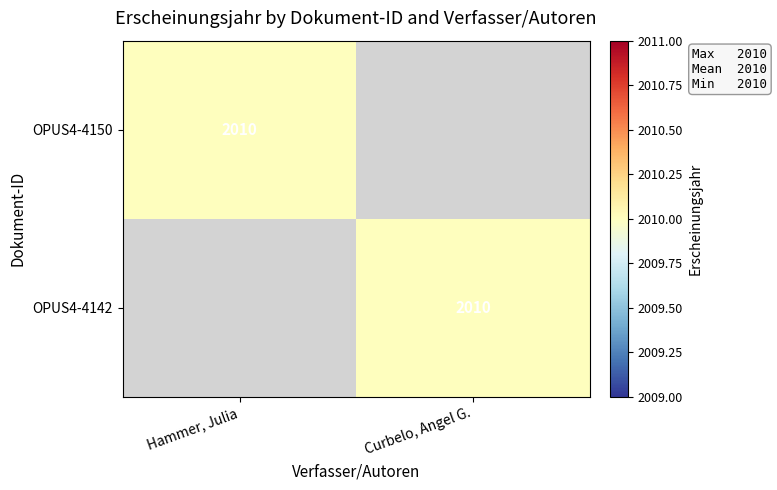

The value of OPUS4-4150 at Hammer, Julia is 2010. True or false?

True